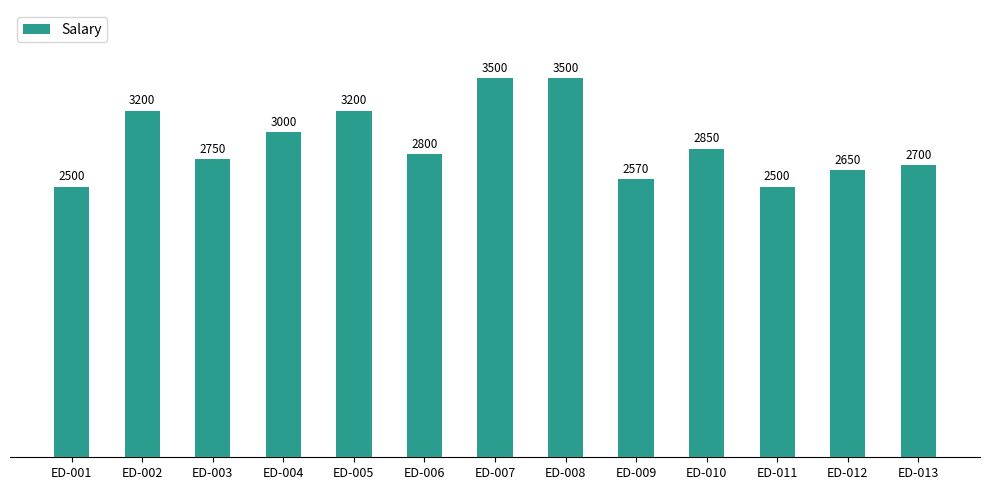

At which label does the data first exceed 2800?

ED-002